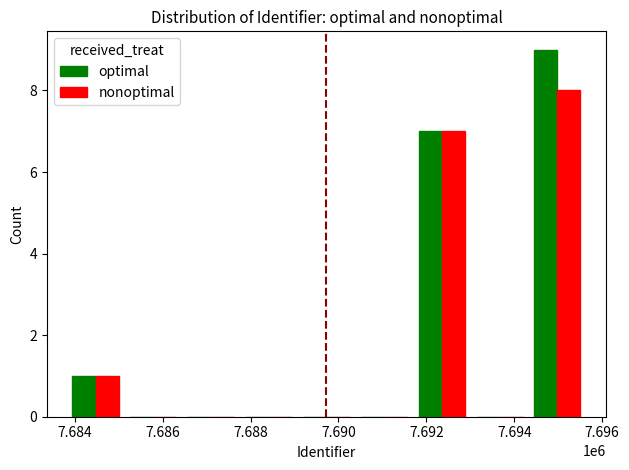

What is the maximum value shown in the chart?

9